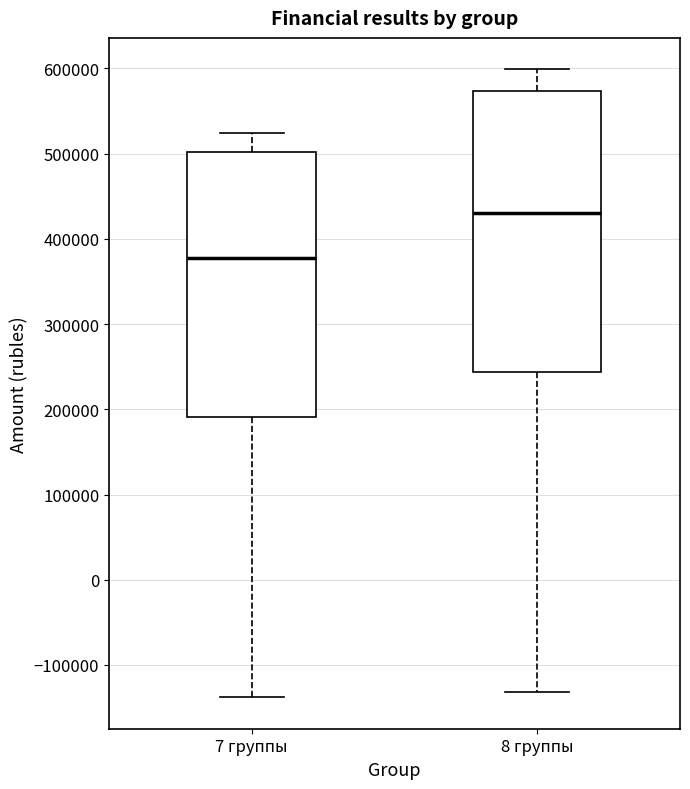

Where is the upper edge of the box for 7 группы on the y-axis? The values are not printed on the chart, so give them approximately, as read against the axis.

500000